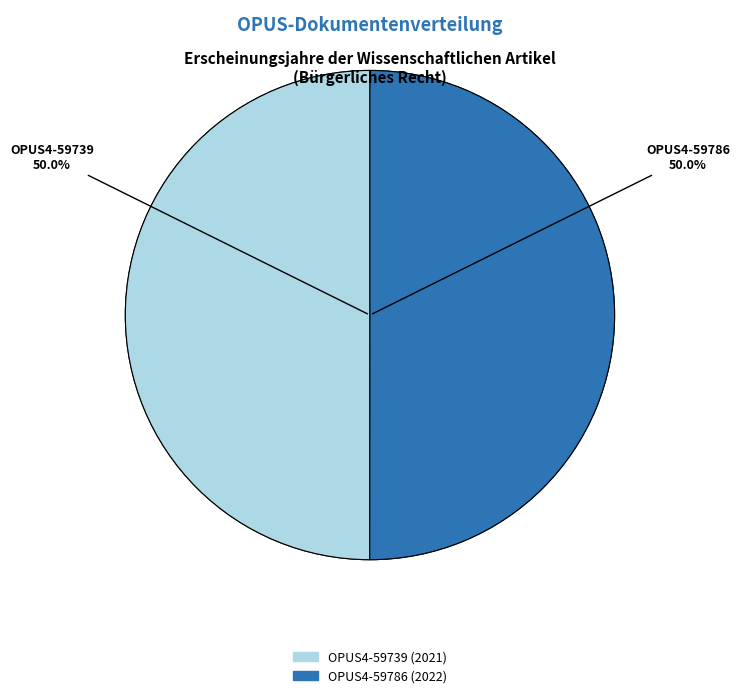

What is the smallest slice in the pie chart?

OPUS4-59739